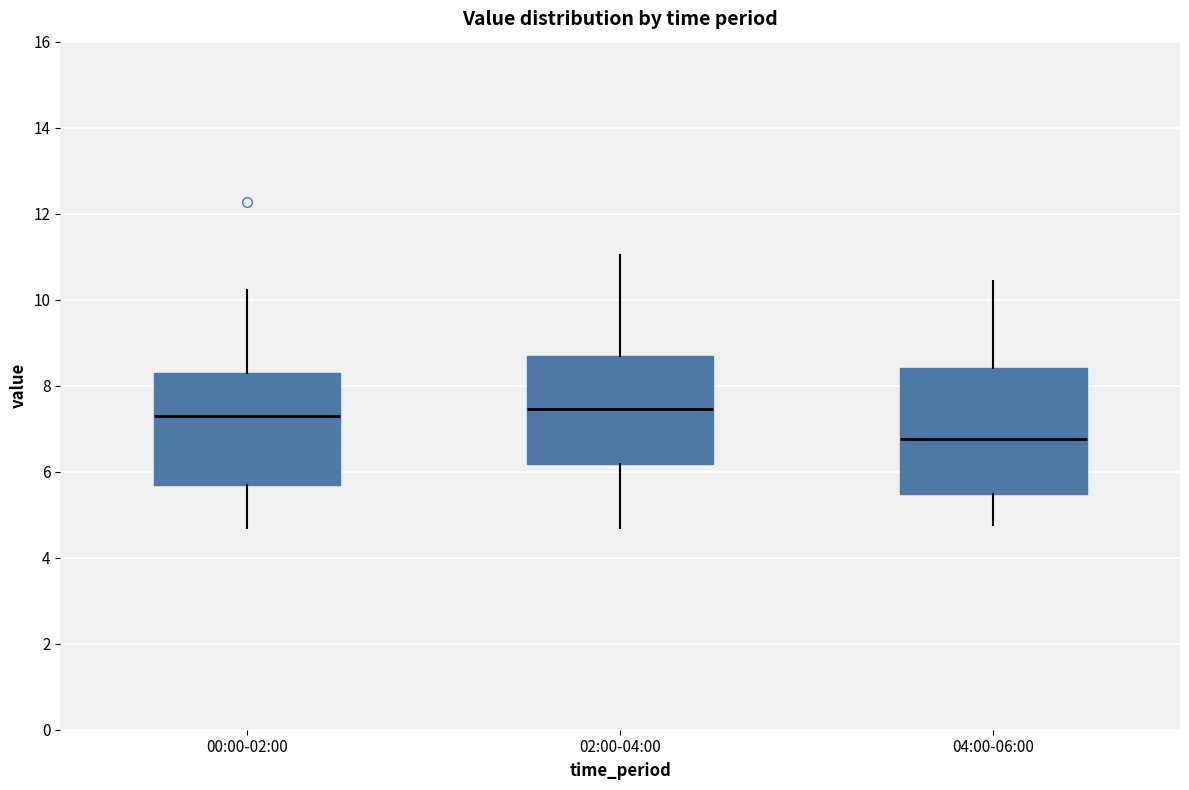

Comparing the boxes themselves (not the whiskers), which one is the tallest?

04:00-06:00